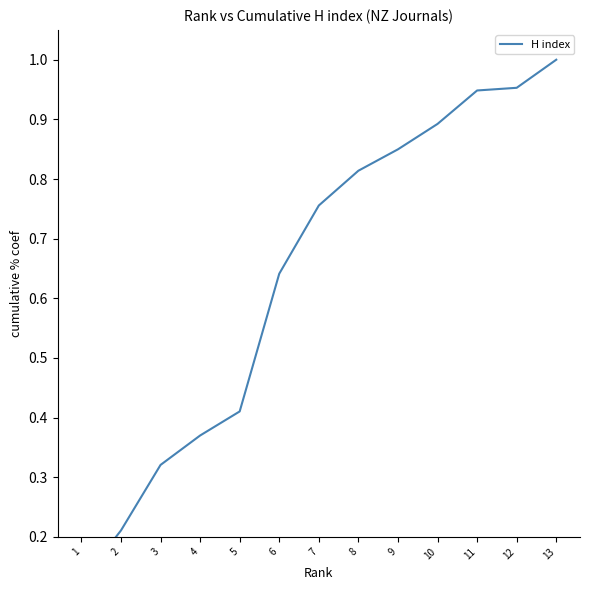

What is the change in value from 1 to 12?

+0.8